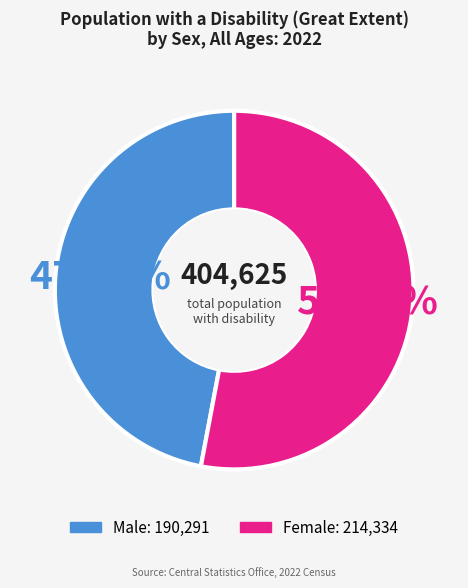

How much of the chart is everything except Female?

47.0%